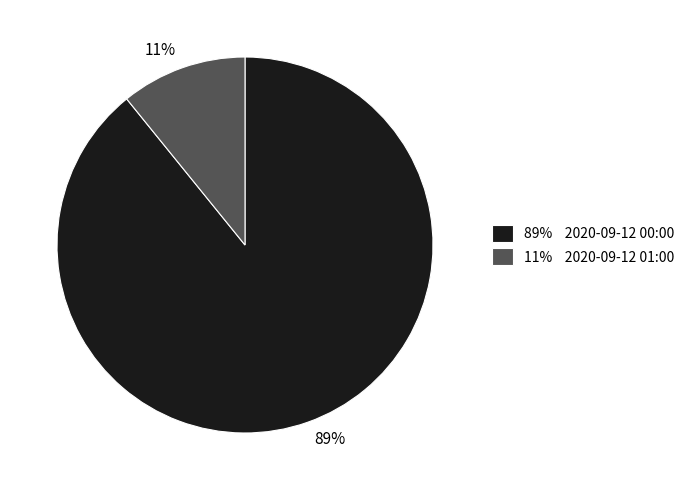

Combined, do 89% and 11% account for over 50%?

Yes